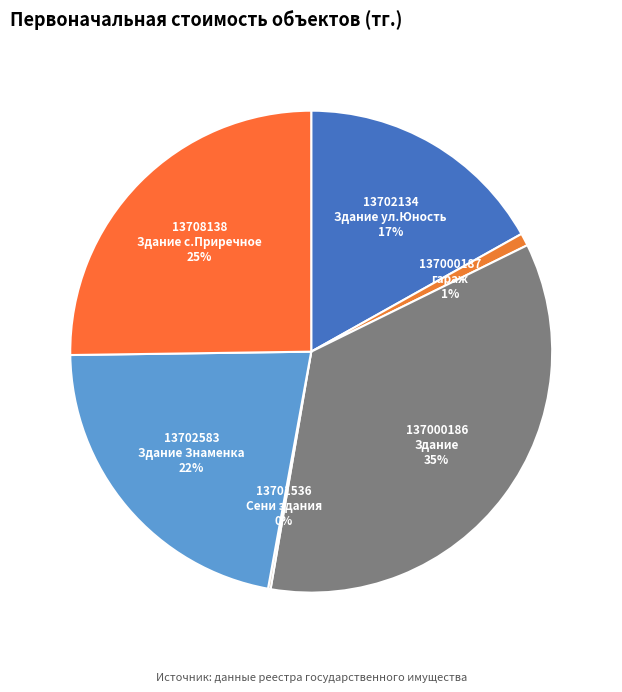

To the nearest percent, what is the difference between the largest and smallest slice percentages?

35%